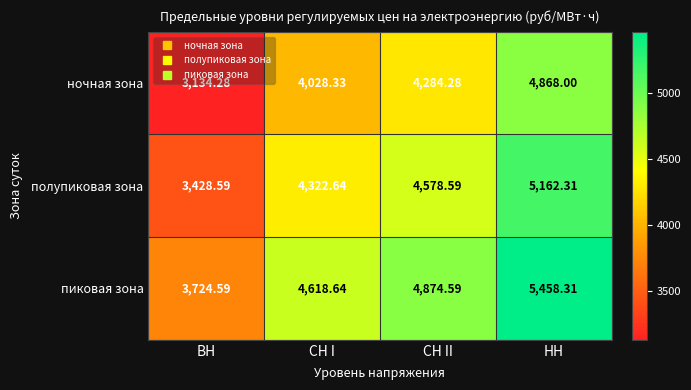

At which category does the chart reach its peak across all series?

НН